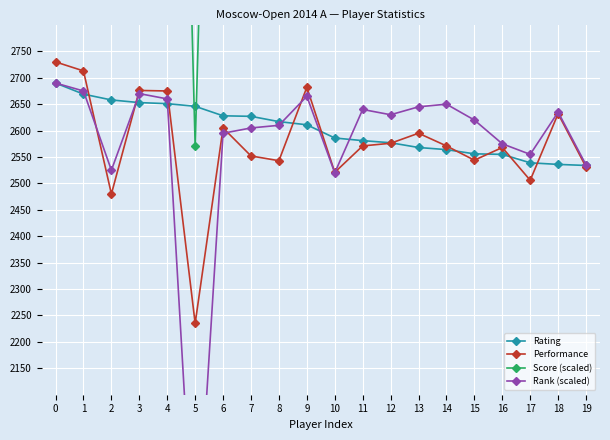

How many lines are shown in the chart?

4